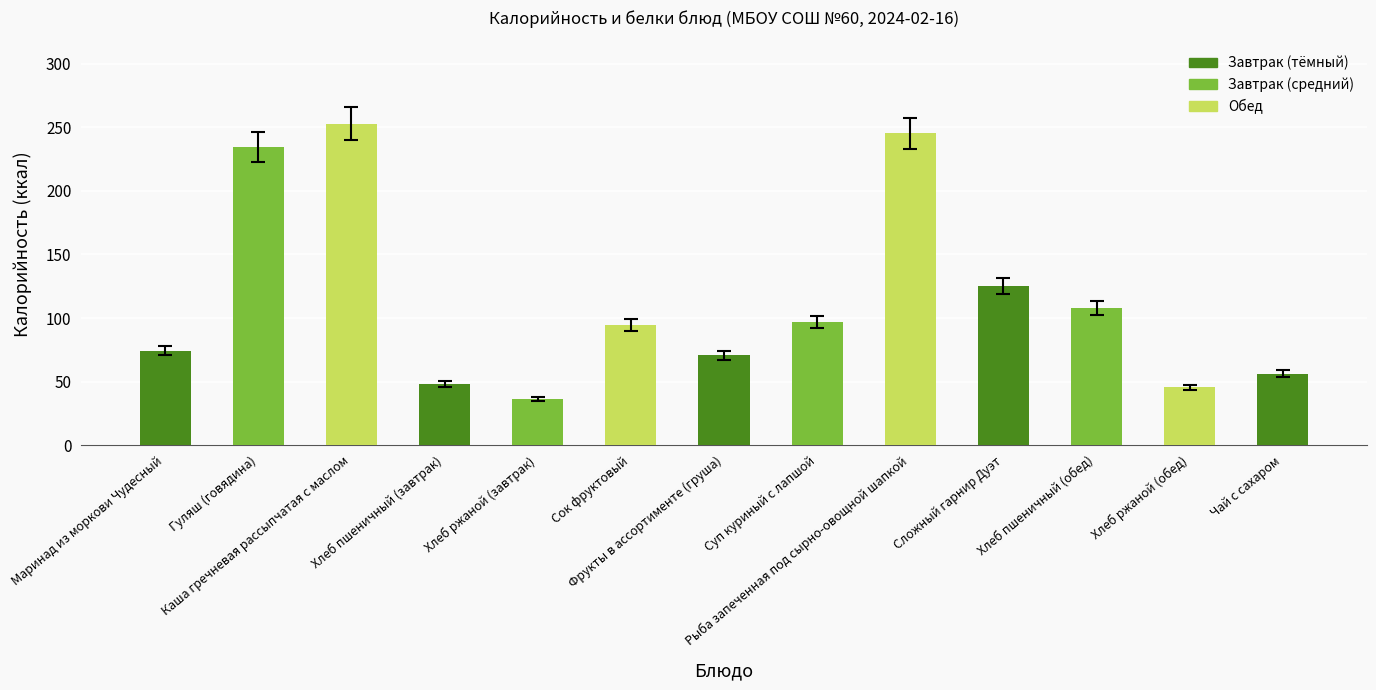

Which has a higher value, Хлеб ржаной (завтрак) or Чай с сахаром?

Чай с сахаром